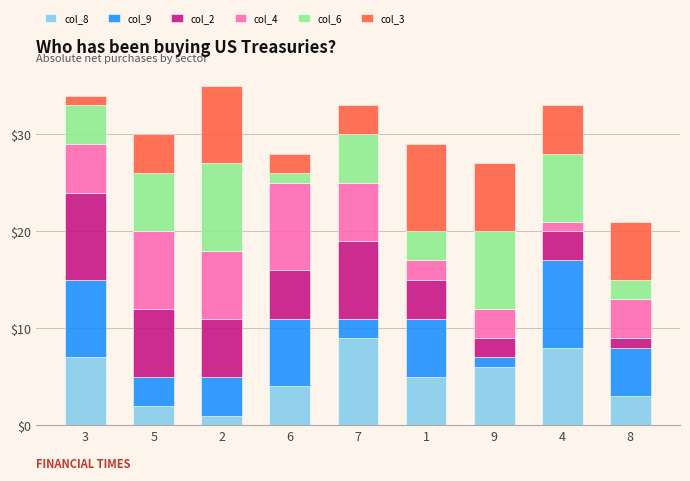

Is it true that col_8 equals 4 at 6?

True